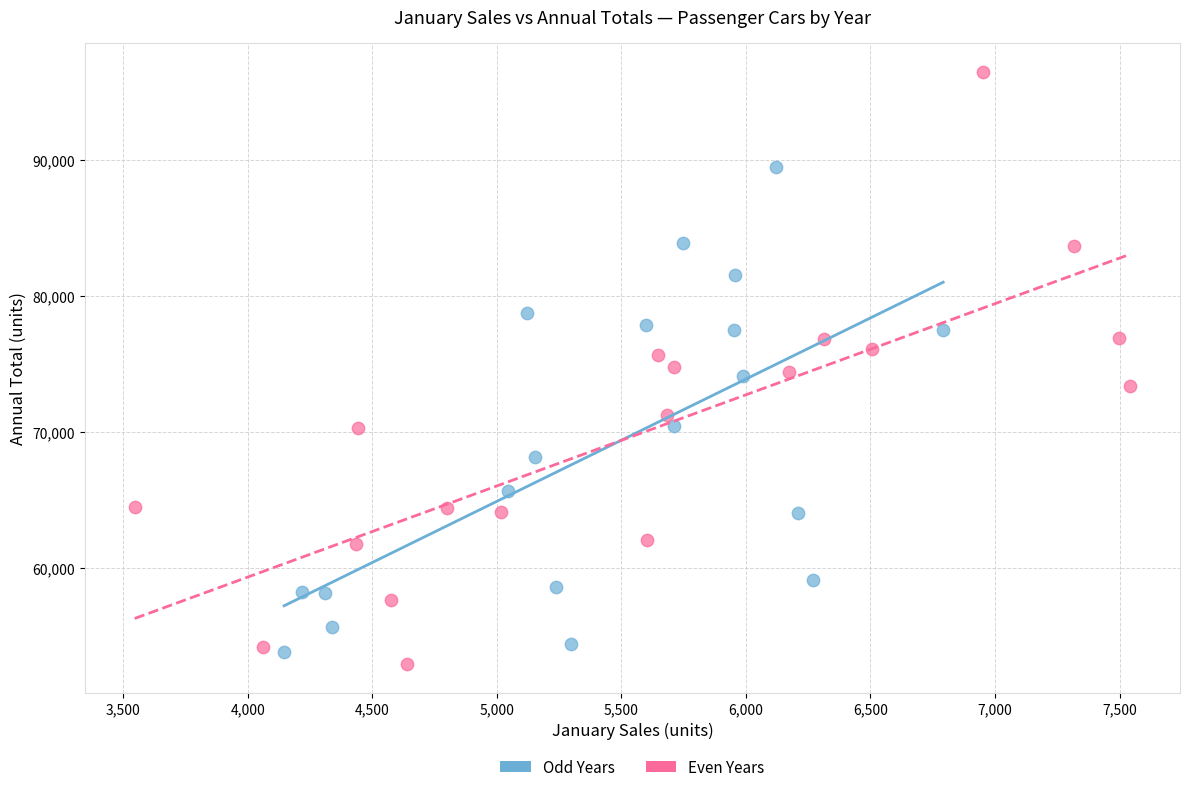

Which series has the widest spread of Y values?

Even Years